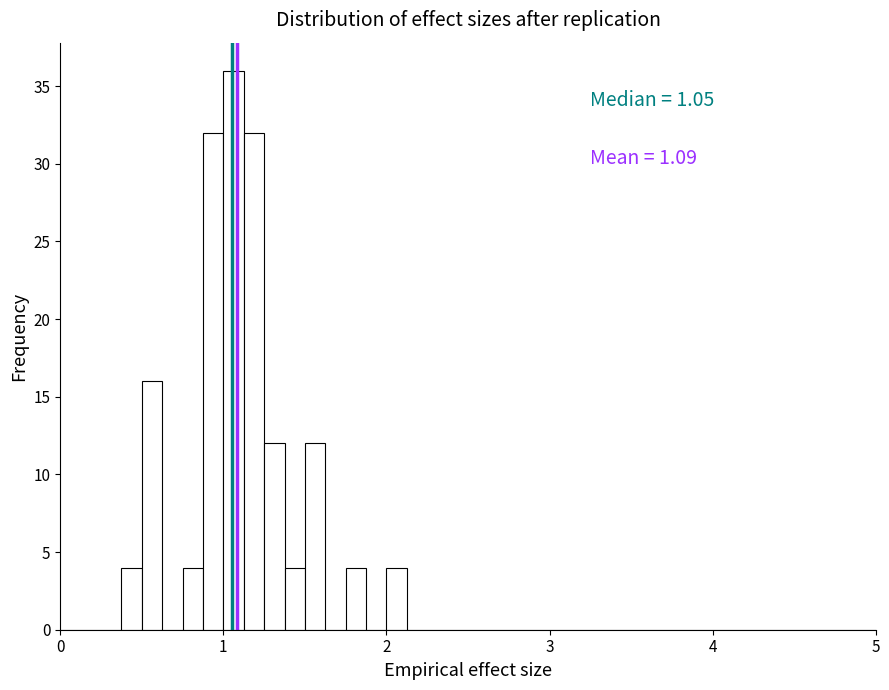

Around what value on the x-axis is the tallest bar? Give the approximate position of its centre, as read against the axis.

1.1